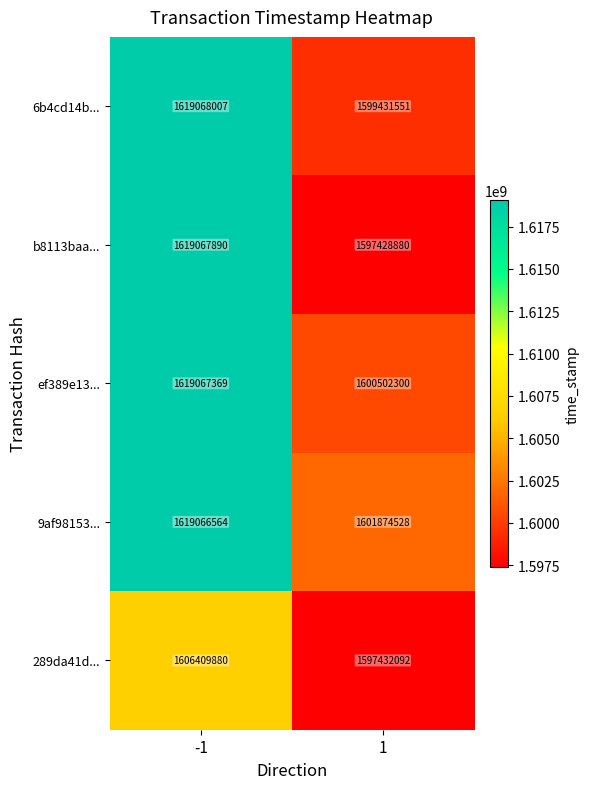

Is it true that 6b4cd14b... equals 2233458467 at -1?

False